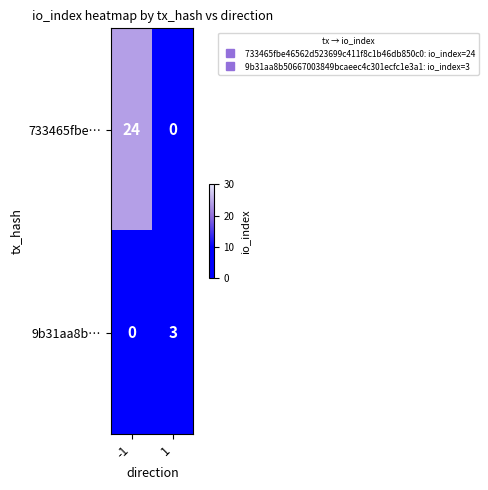

How many categories are shown in the chart?

2